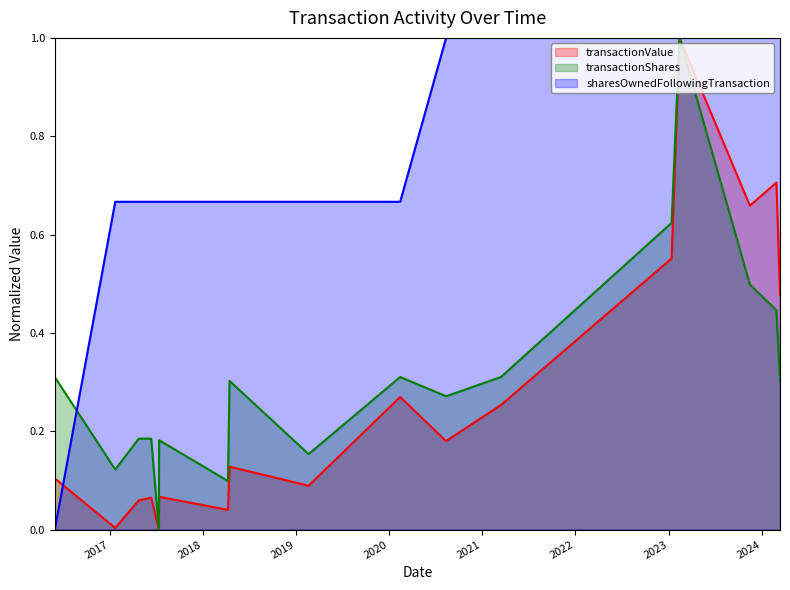

What is the label of the 8th point from the right?

2020-02-14